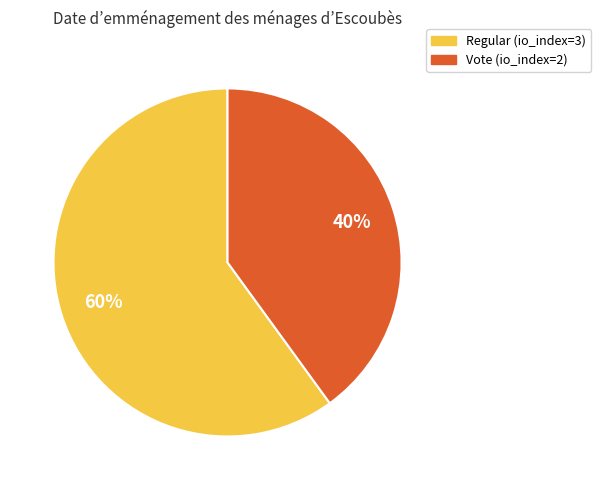

What is the largest slice in the pie chart?

Regular